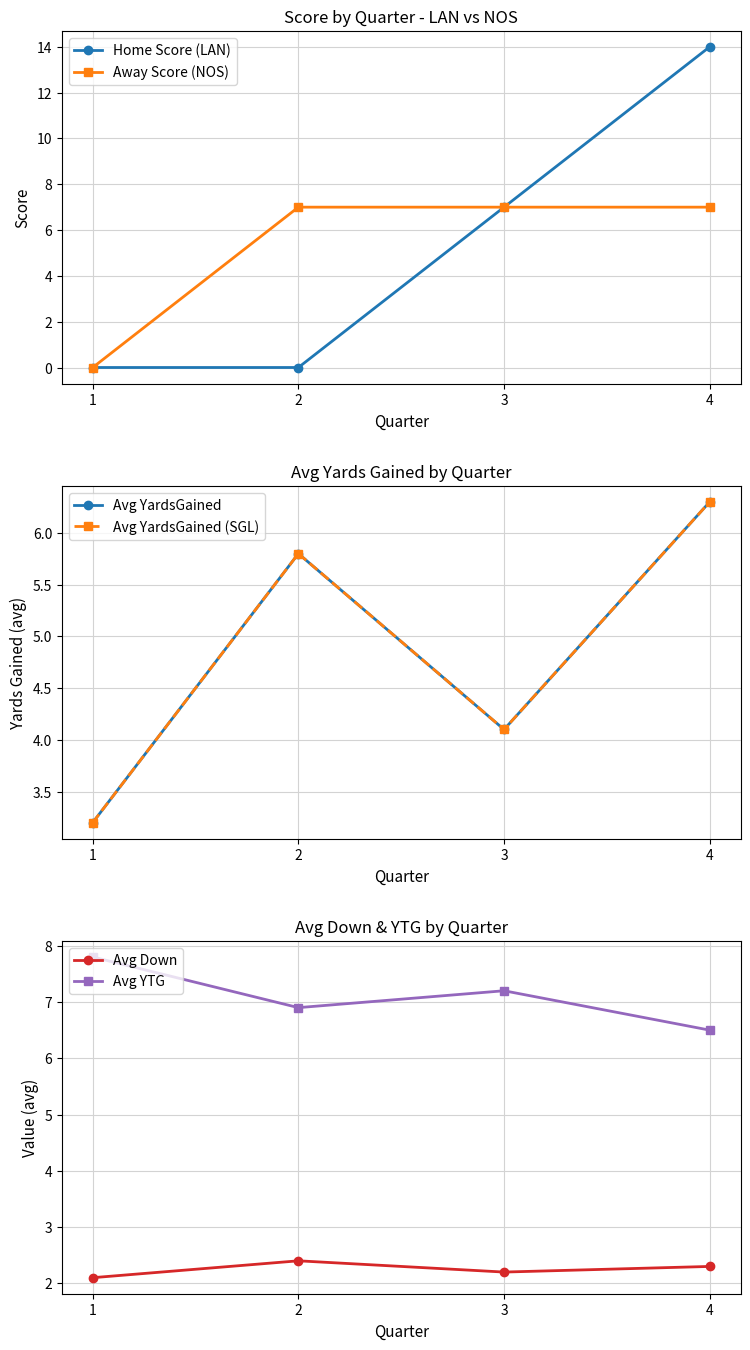

What is the sum of all Away Score (NOS) values?

21